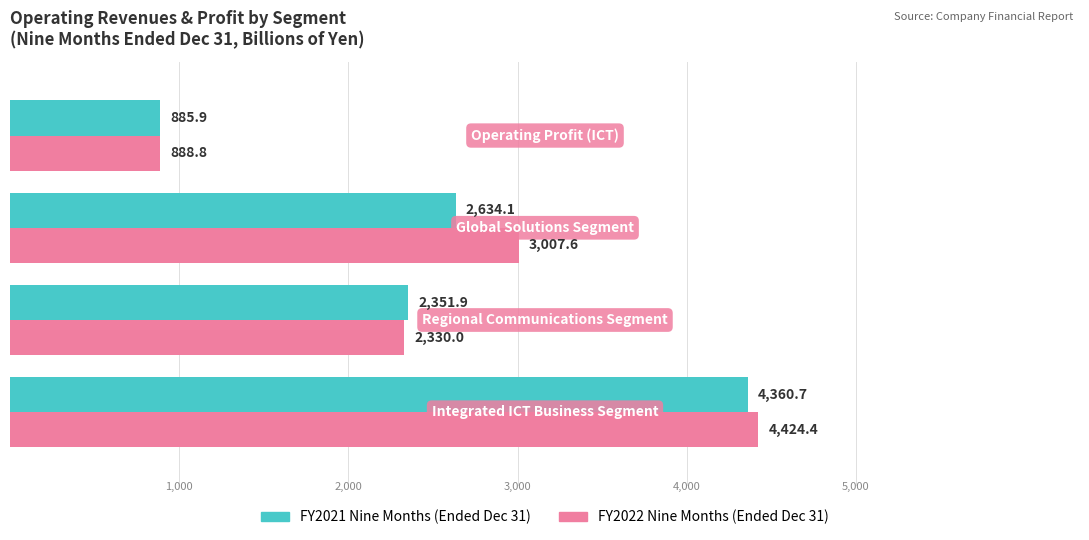

What is the greatest value displayed?

4424.4